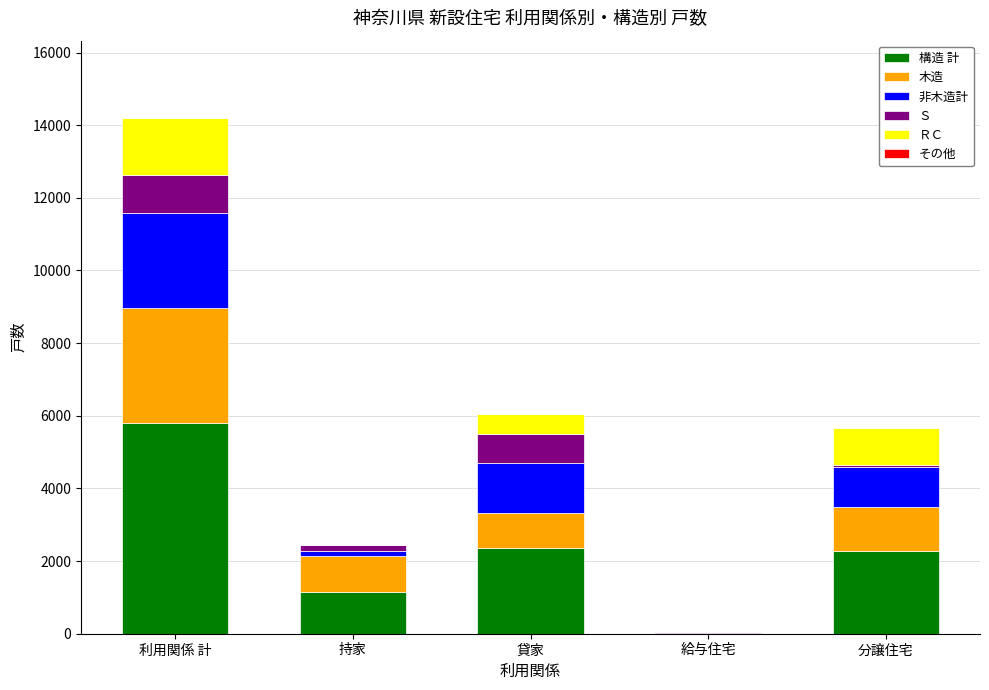

What is the total value across all series at 貸家?

6052